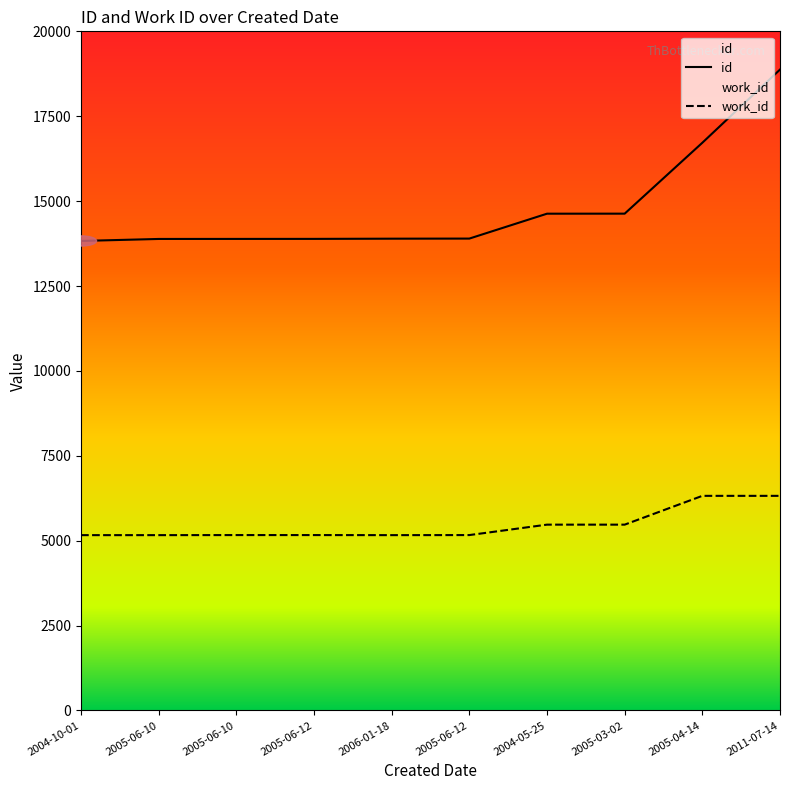

Where is the first local minimum for work_id?

2006-01-18